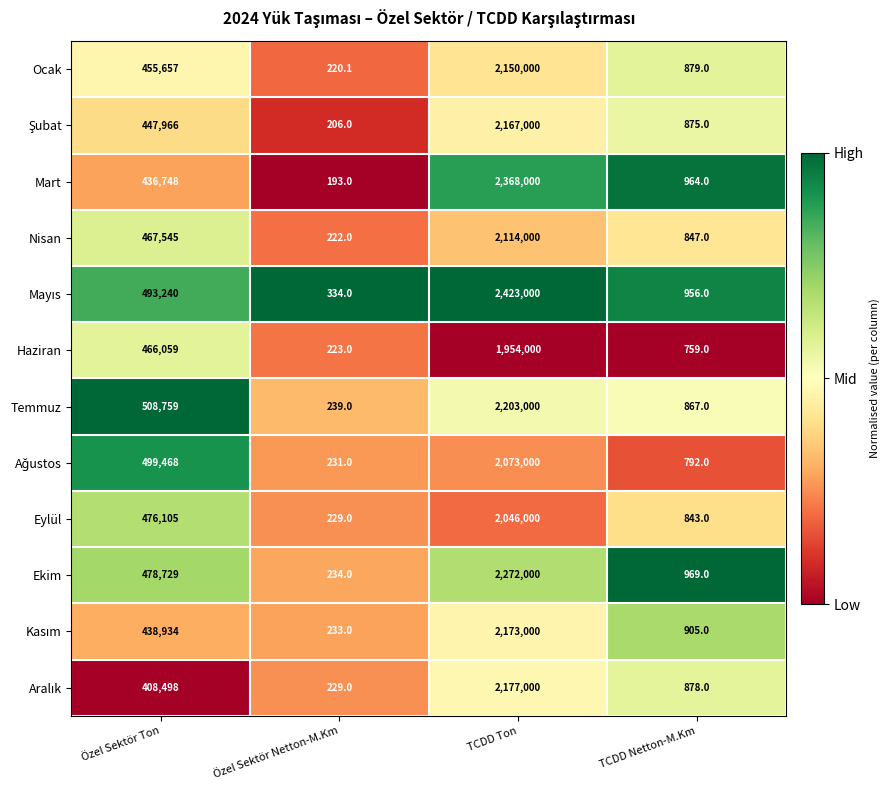

What is the total value across all series at Özel Sektör Netton-M.Km?

2793.1